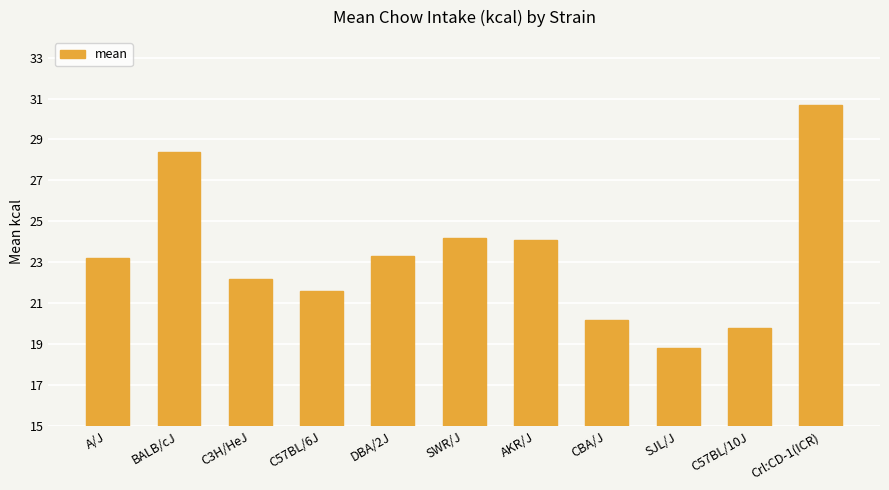

Is it true that the value at SWR/J is 36.0?

False